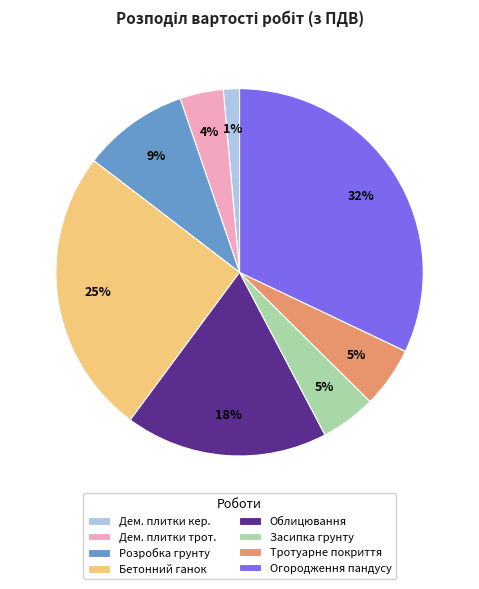

To the nearest percent, what is the average slice percentage?

12%